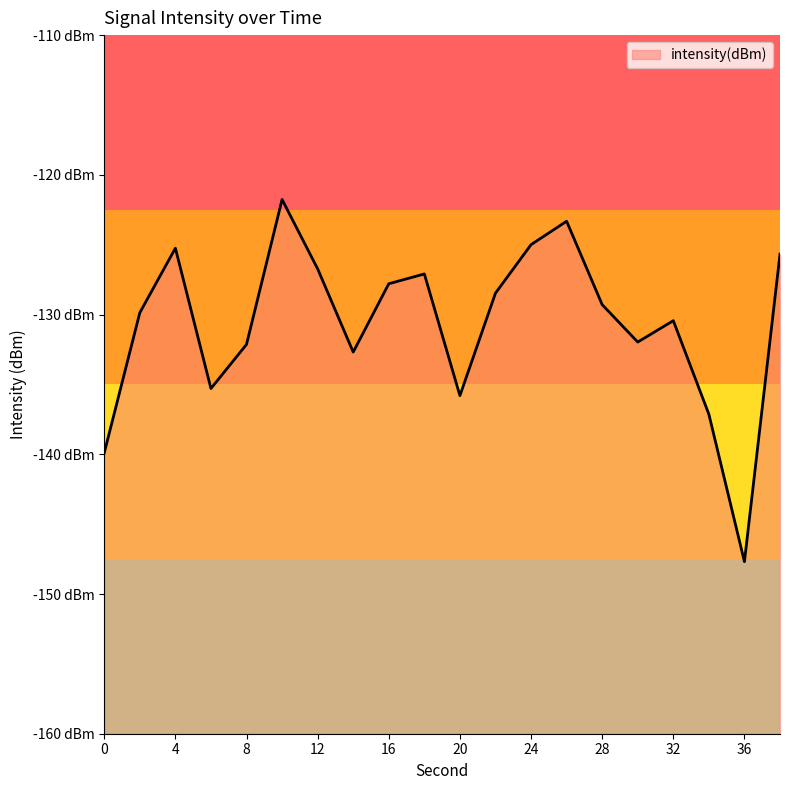

Reading left to right, transcribe all the data shown in this chart.

-139.9	-129.9	-125.2	-135.3	-132.1	-121.8	-126.7	-132.7	-127.8	-127.1	-135.8	-128.5	-125.0	-123.3	-129.3	-132.0	-130.4	-137.1	-147.7	-125.7